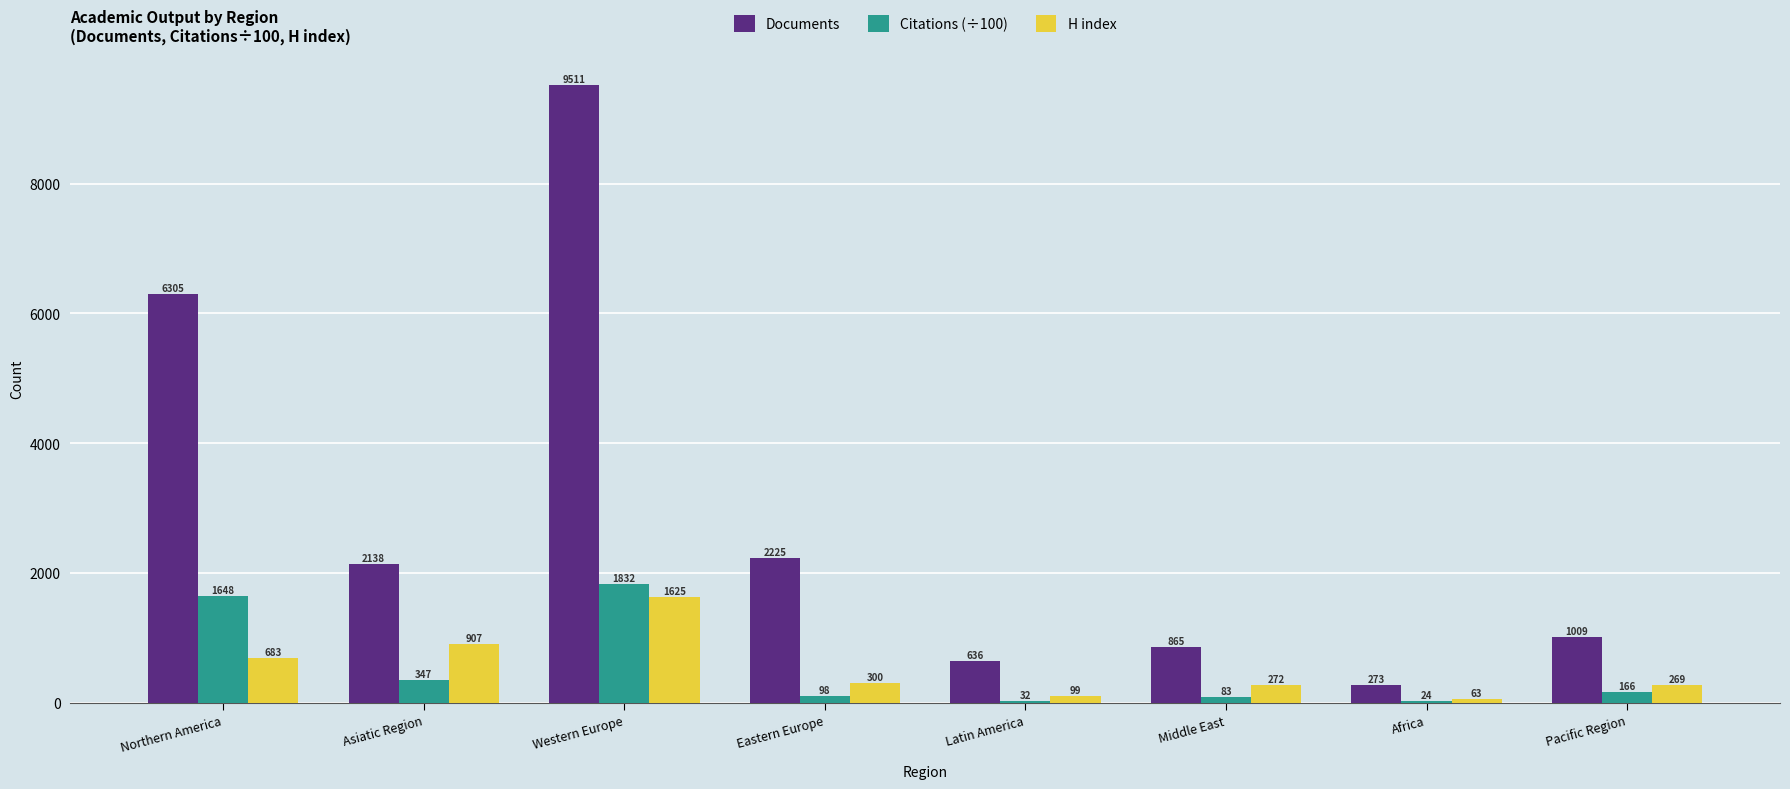

The value of Citations (÷100) at Northern America is 2281. True or false?

False